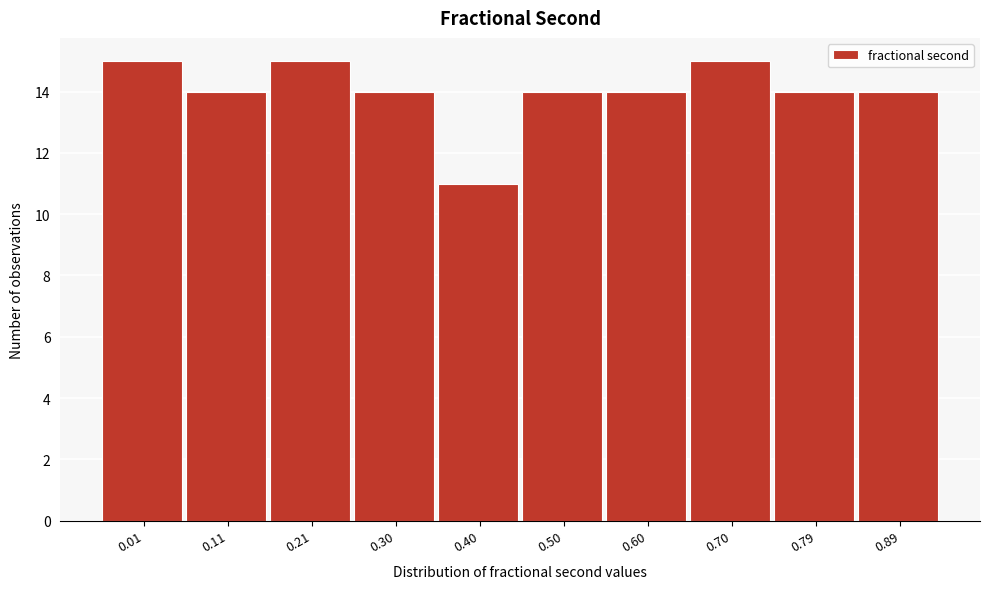

Reading left to right, what are all the values shown in this chart?

0.01=15	0.11=14	0.21=15	0.30=14	0.40=11	0.50=14	0.60=14	0.70=15	0.79=14	0.89=14